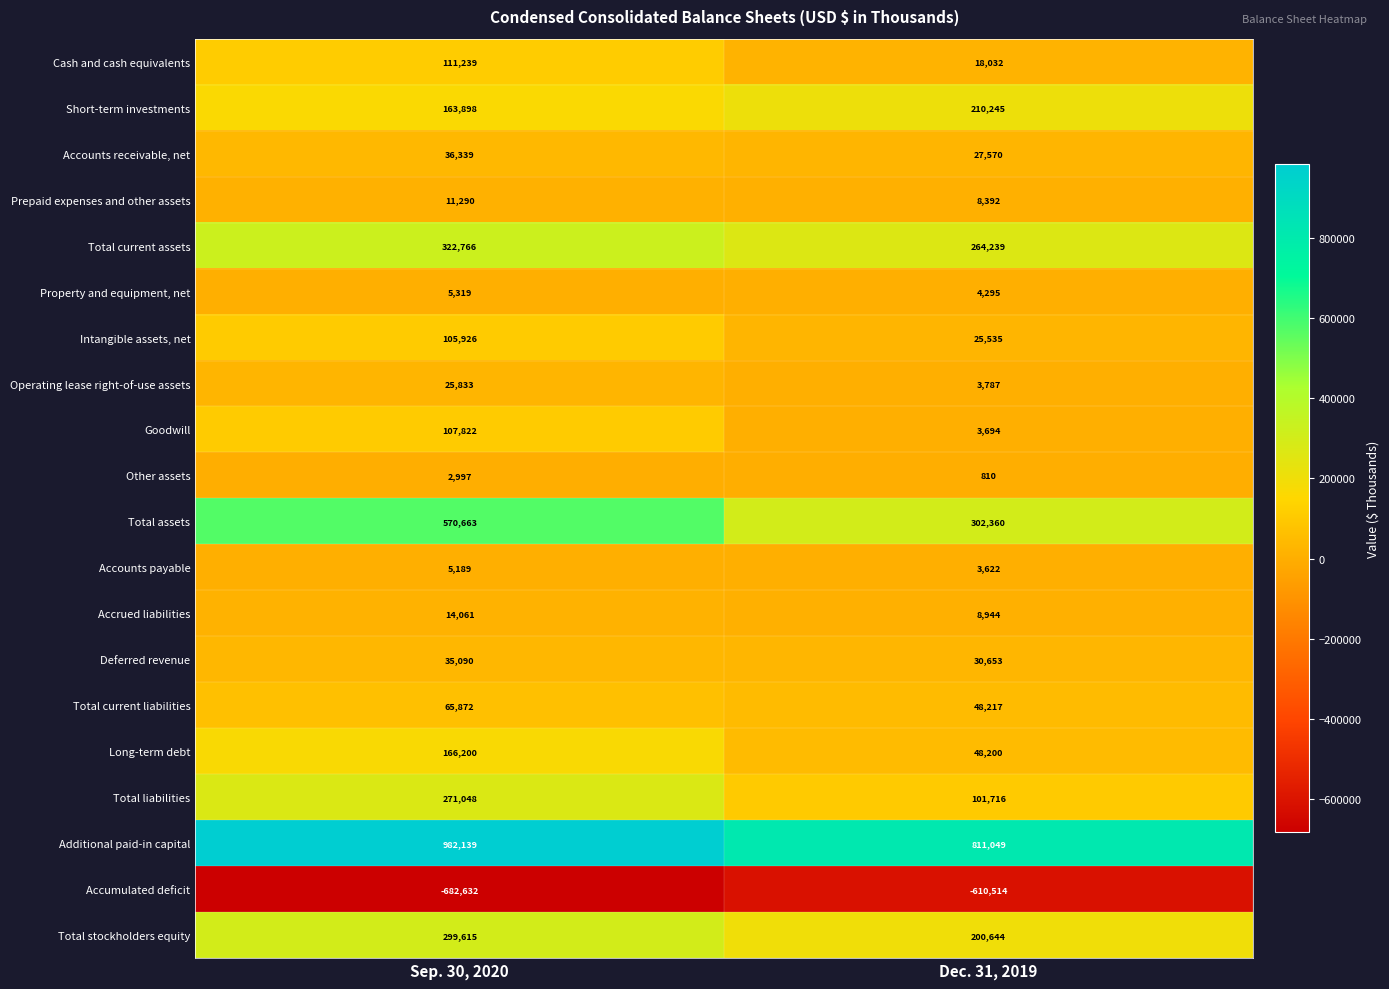

What is the difference between the highest and lowest values at Dec. 31, 2019?

1421563